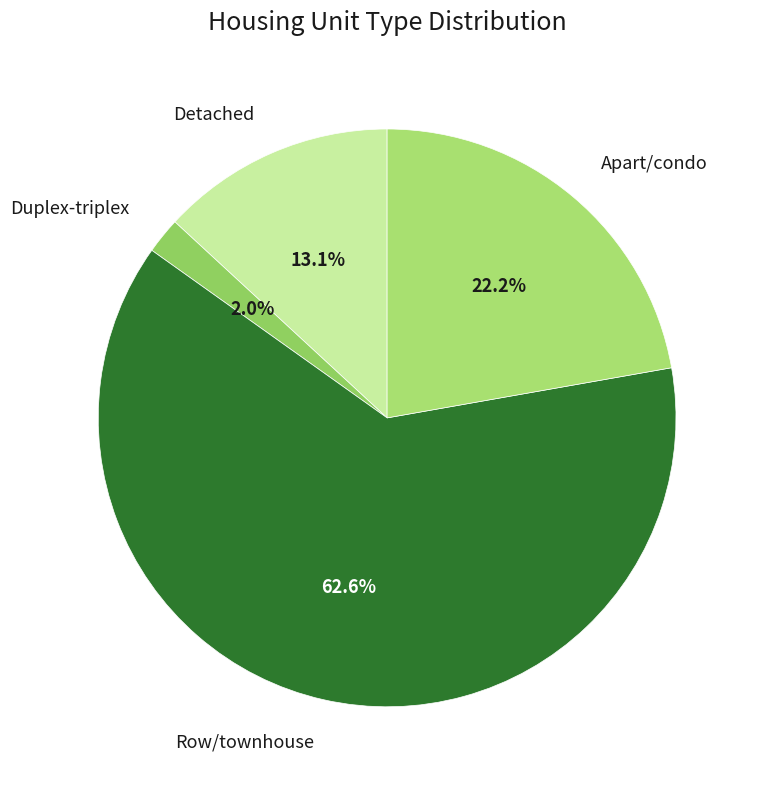

How many segments does this pie chart have?

4